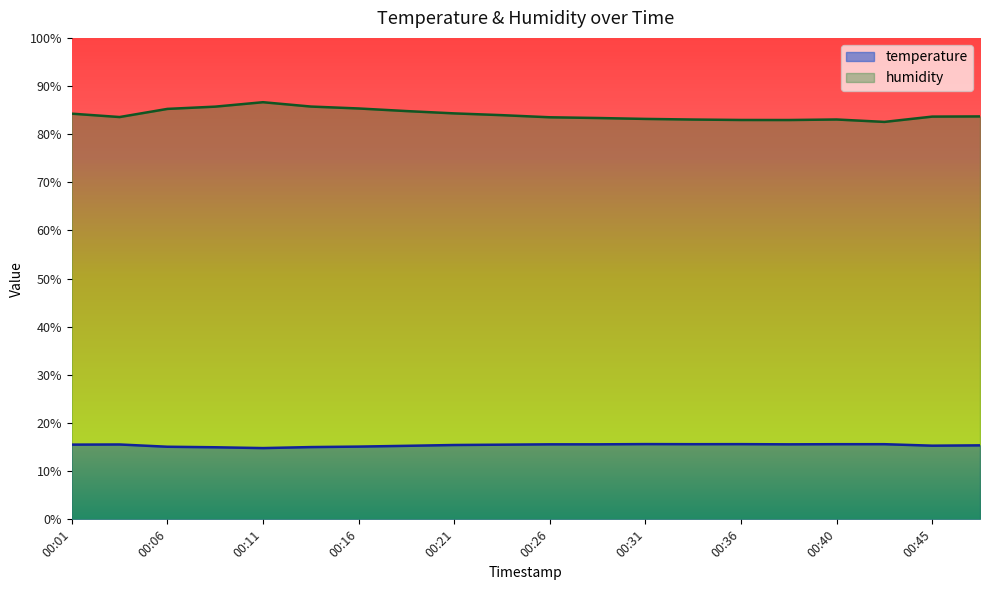

Which category has the lowest value across all series?

00:11